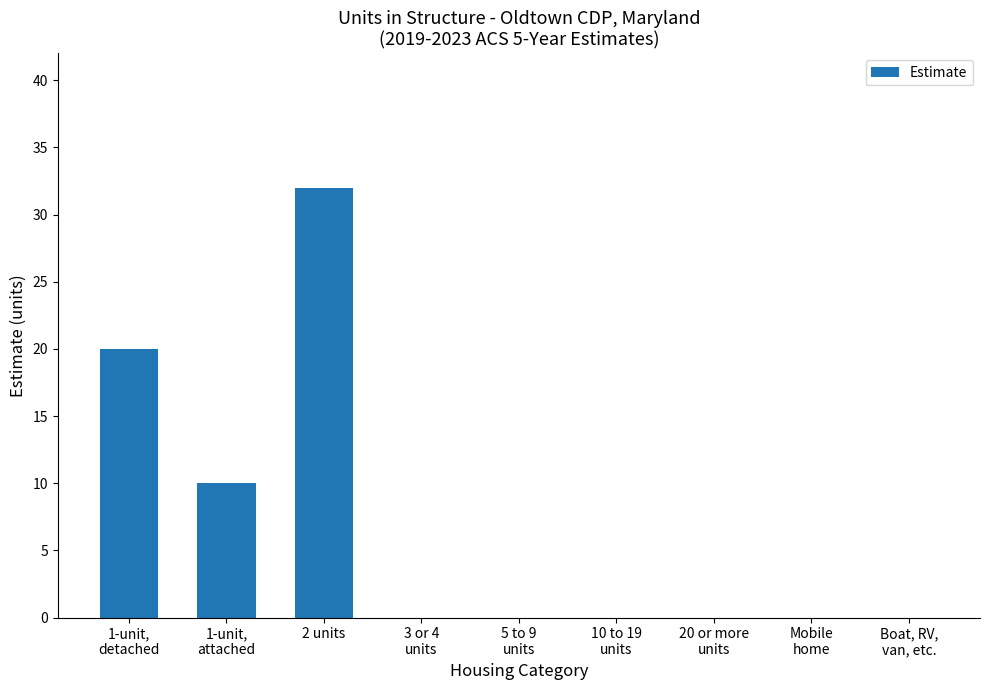

Reading left to right, list all the values displayed in this chart.

20	10	32	0	0	0	0	0	0